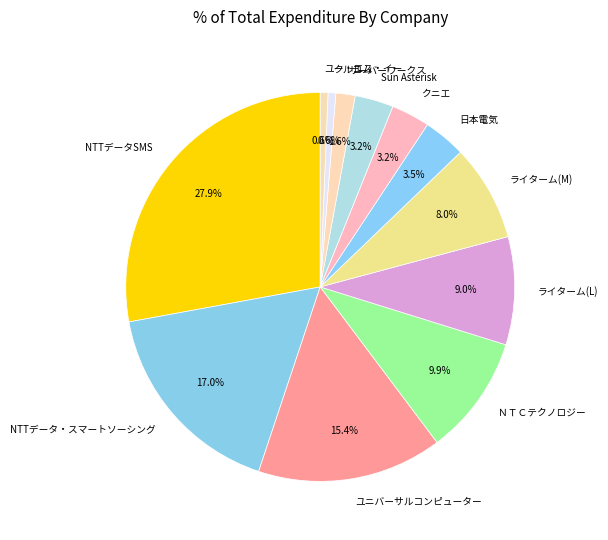

To the nearest percent, what is the average slice percentage?

8%